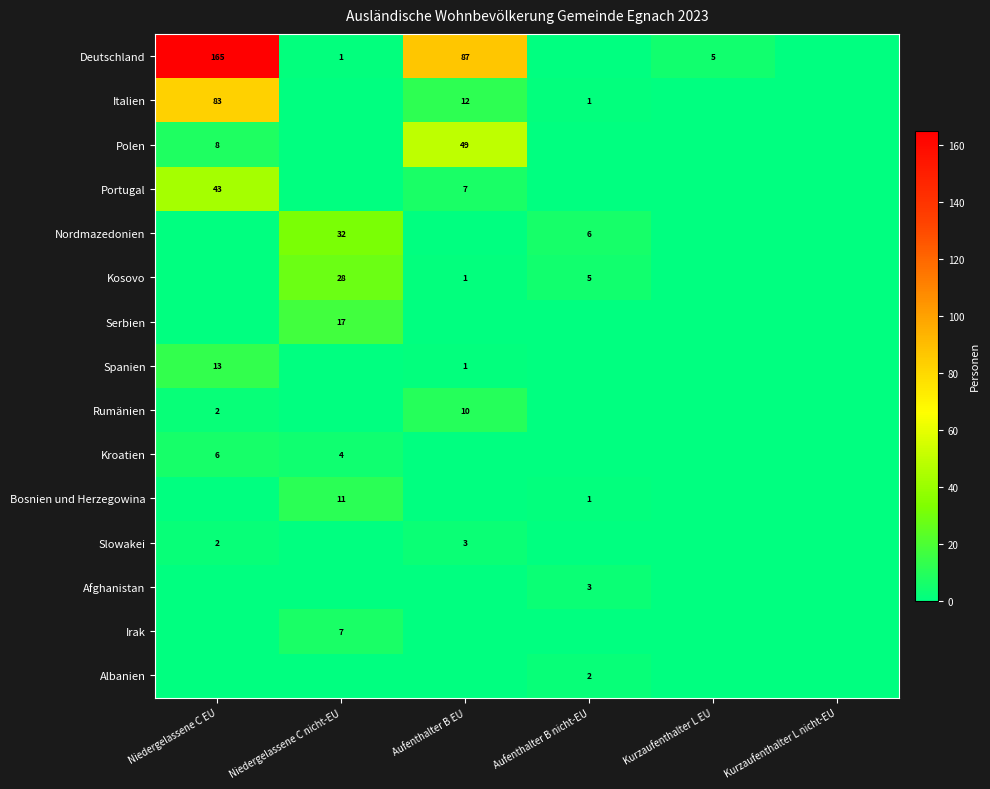

The value of Nordmazedonien at Aufenthalter B nicht-EU is 6. True or false?

True